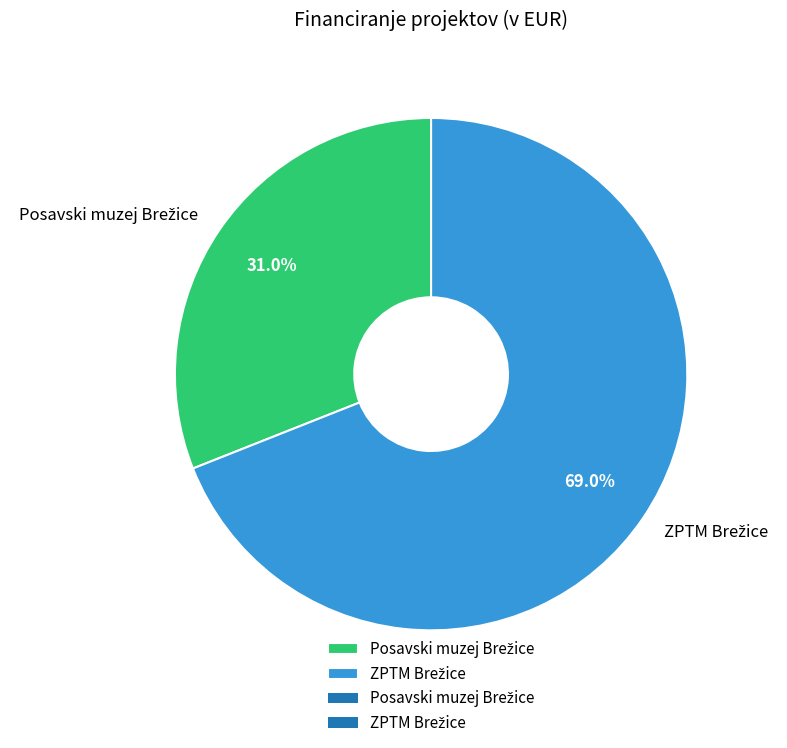

Is there any slice that represents more than half of the pie?

Yes